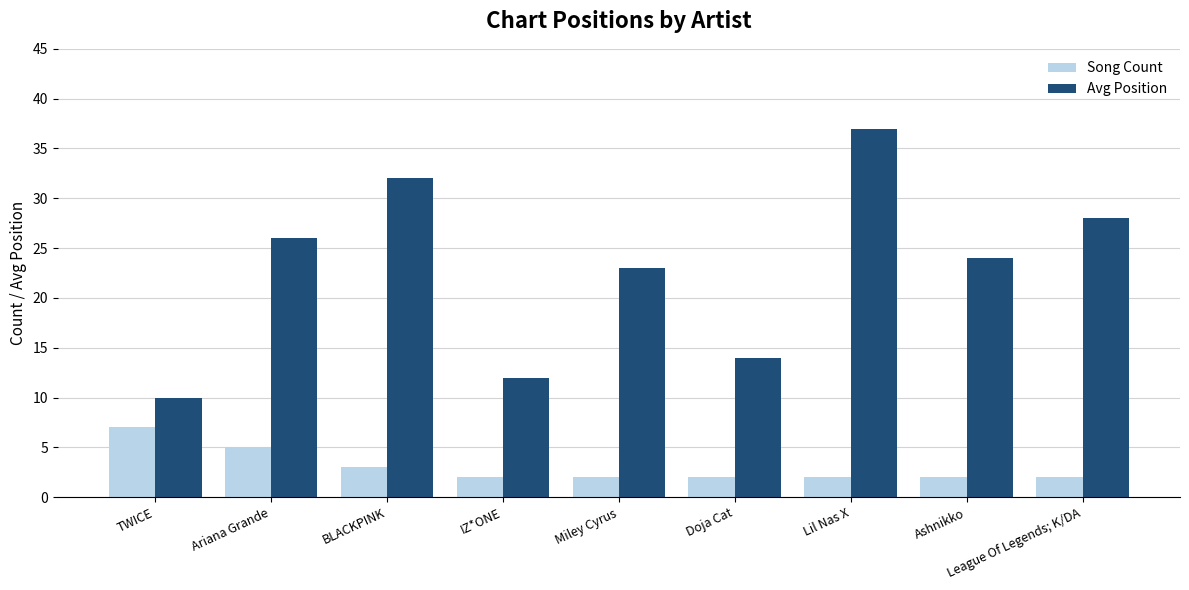

At which category is the sum across all series the highest?

Lil Nas X